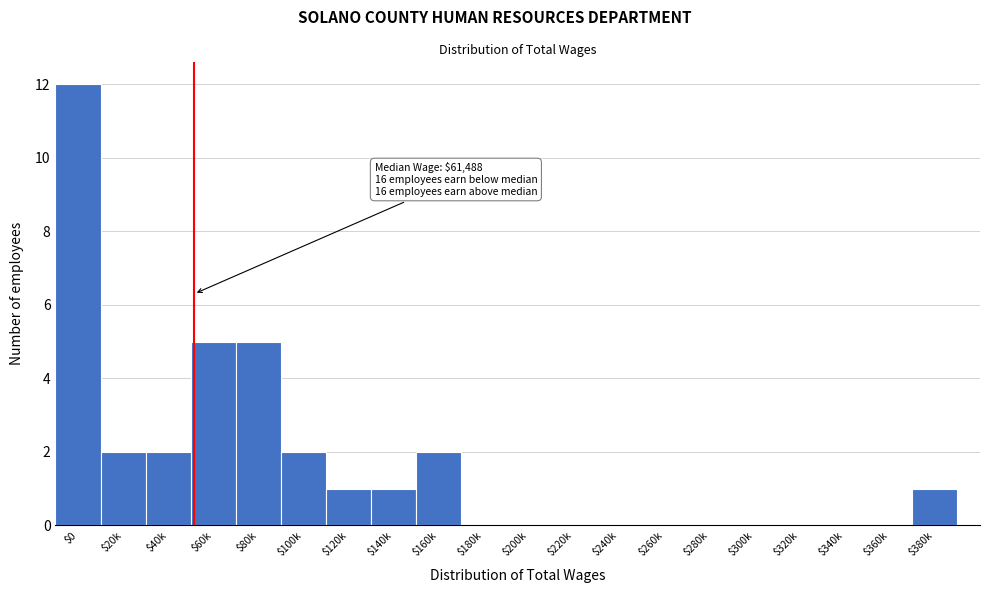

What is the sum of all values?

33